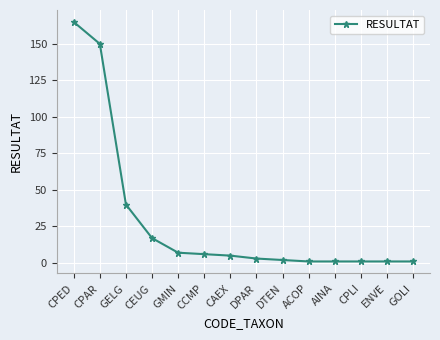

What is the minimum value shown in the chart?

1